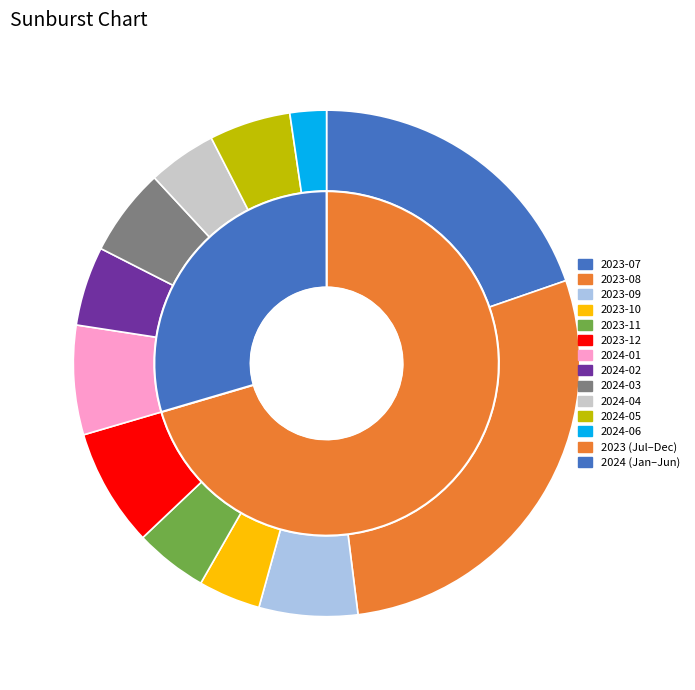

To the nearest percent, what is the difference between the 2024-05 and 2023-10 slice percentages?

1%